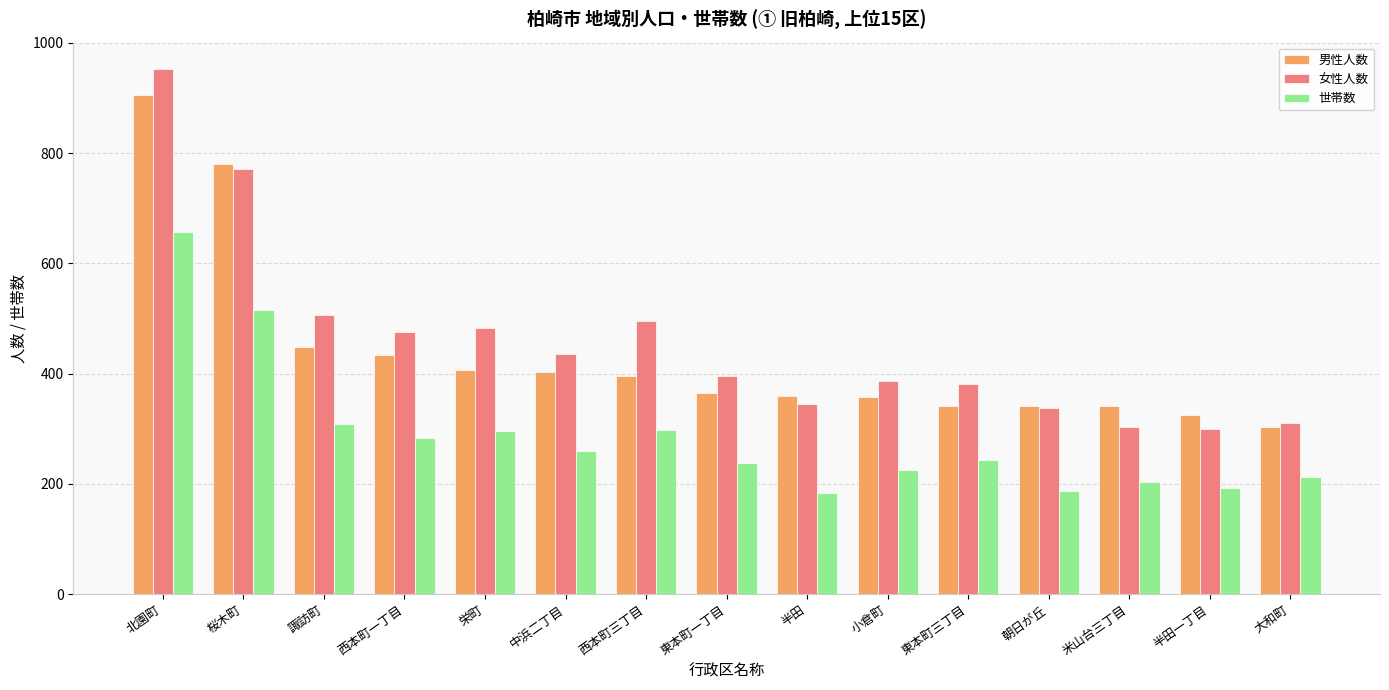

What is the difference between the highest and lowest values at 半田一丁目?

133